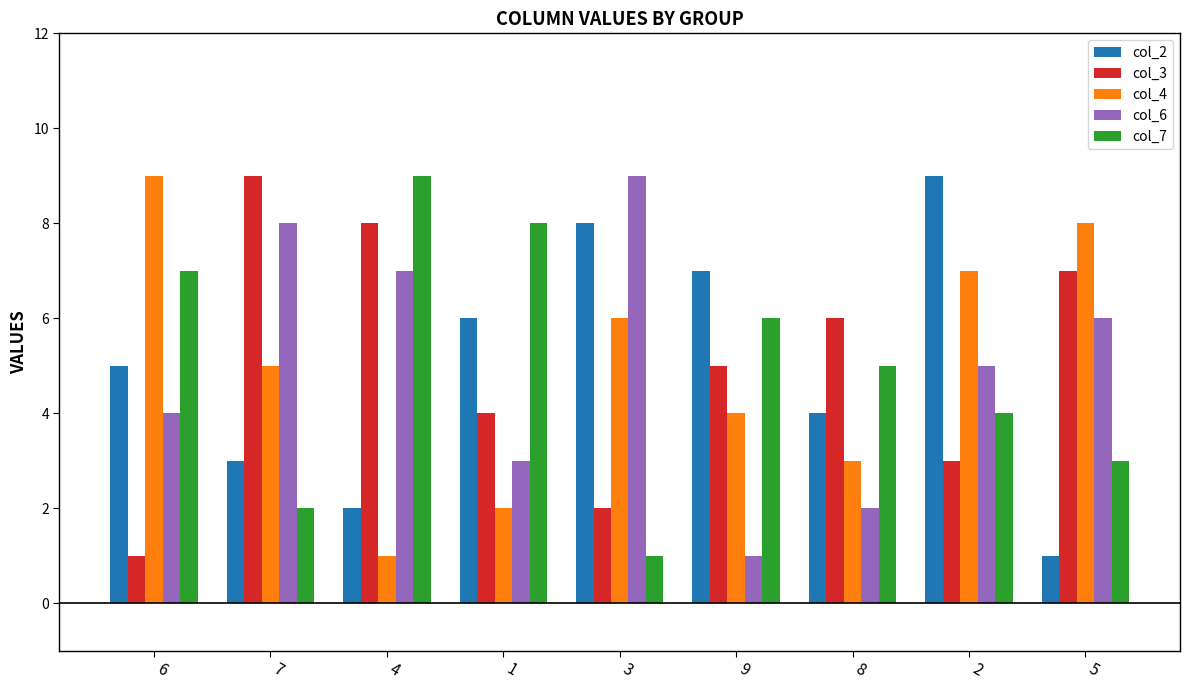

What is the minimum value shown in the chart?

1